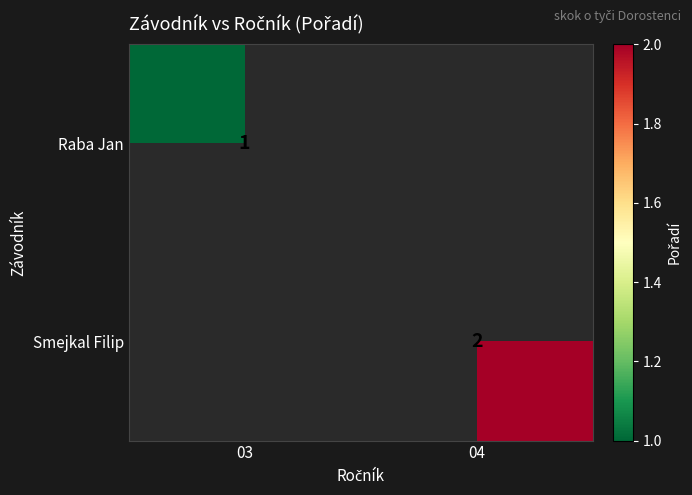

Is it true that Raba Jan equals 1 at 03?

True